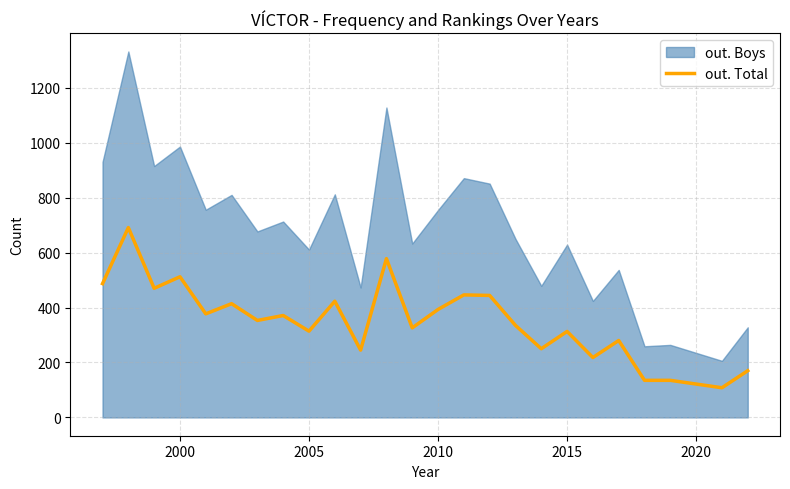

What is the maximum value for out. Total?

691